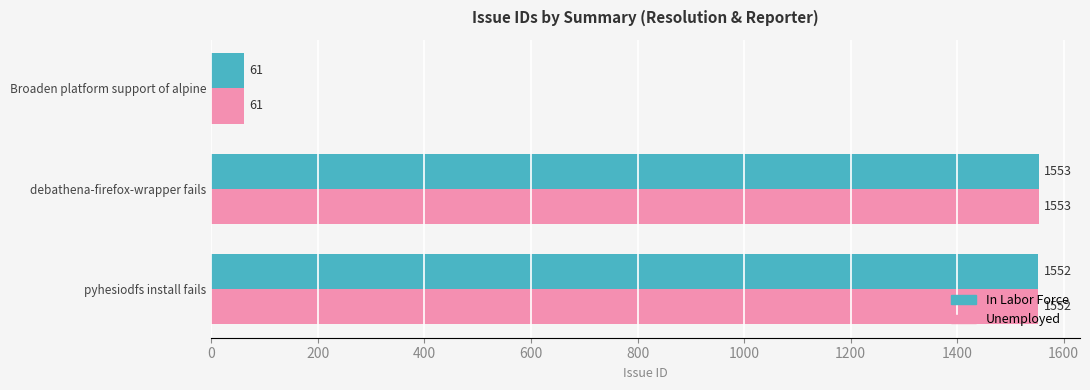

At which category is the sum across all series the highest?

debathena-firefox-wrapper fails